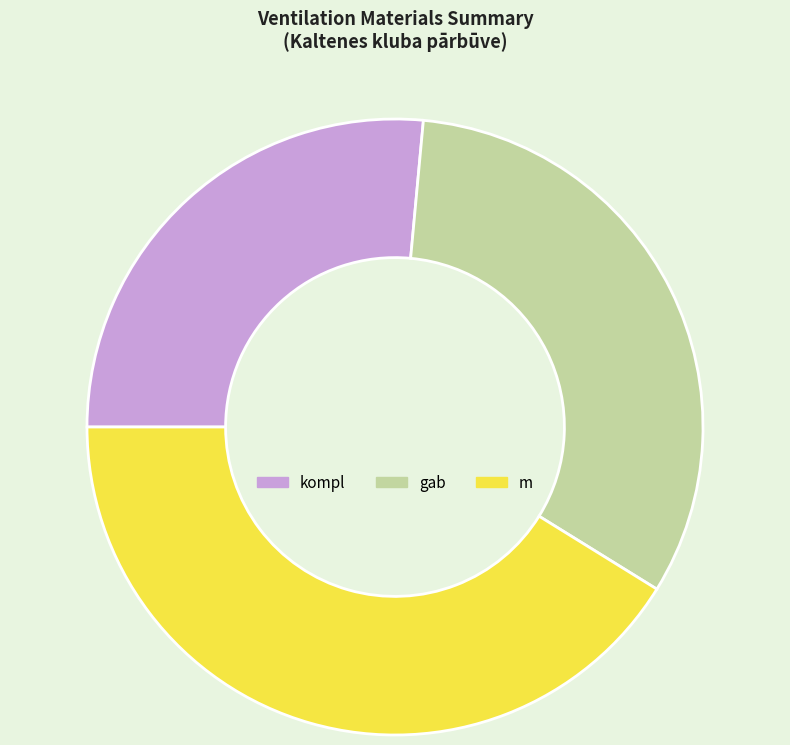

Which slice is the largest?

m